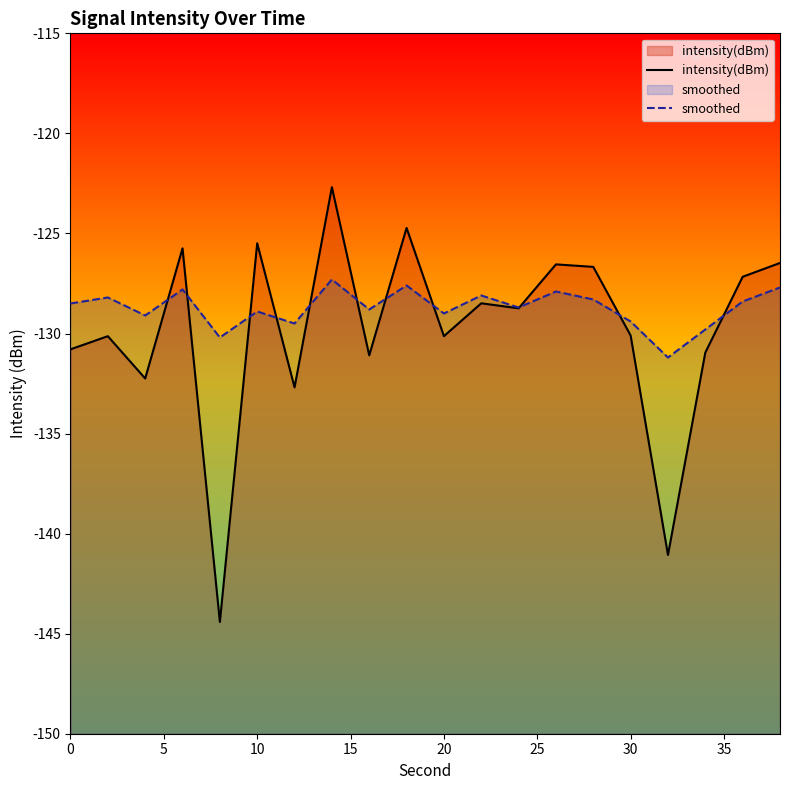

How many data points in smoothed are above -128?

5